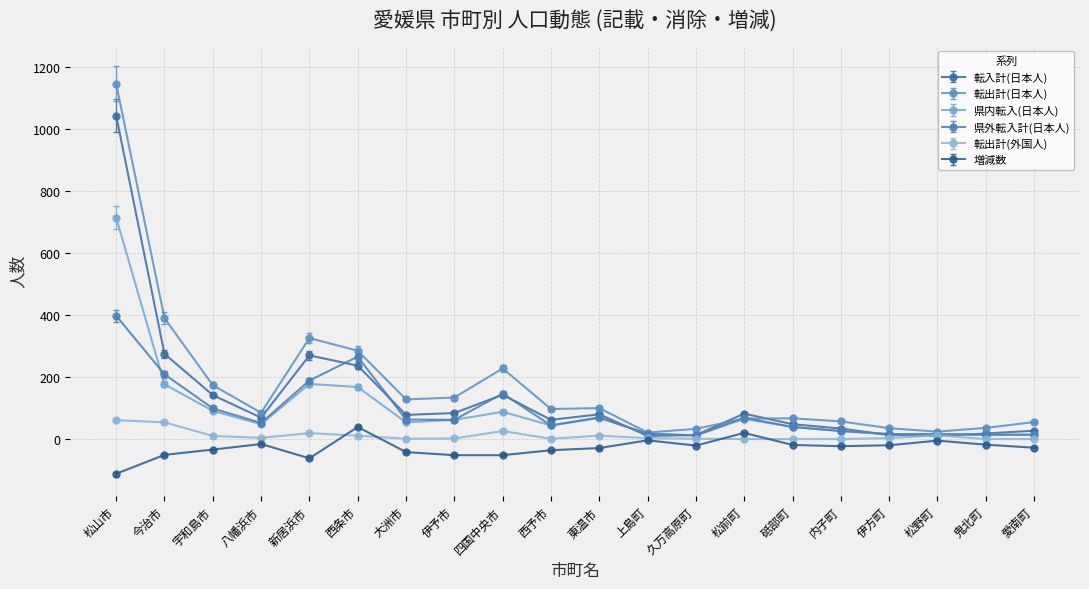

What is the approximate value of 増減数 at 久万高原町?

-21